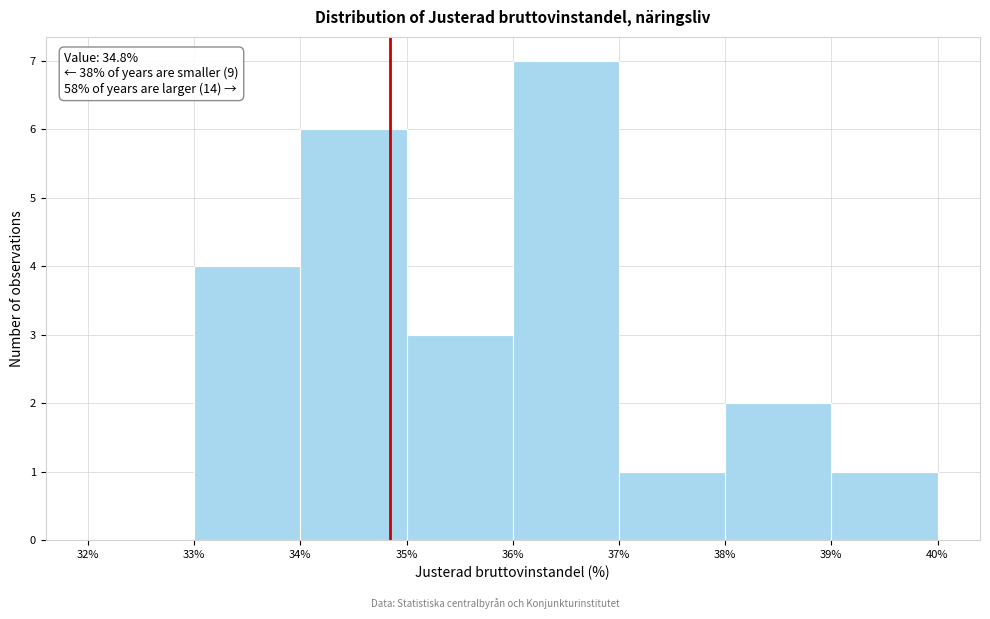

Which range on the x-axis has the tallest bar?

36% to 37%